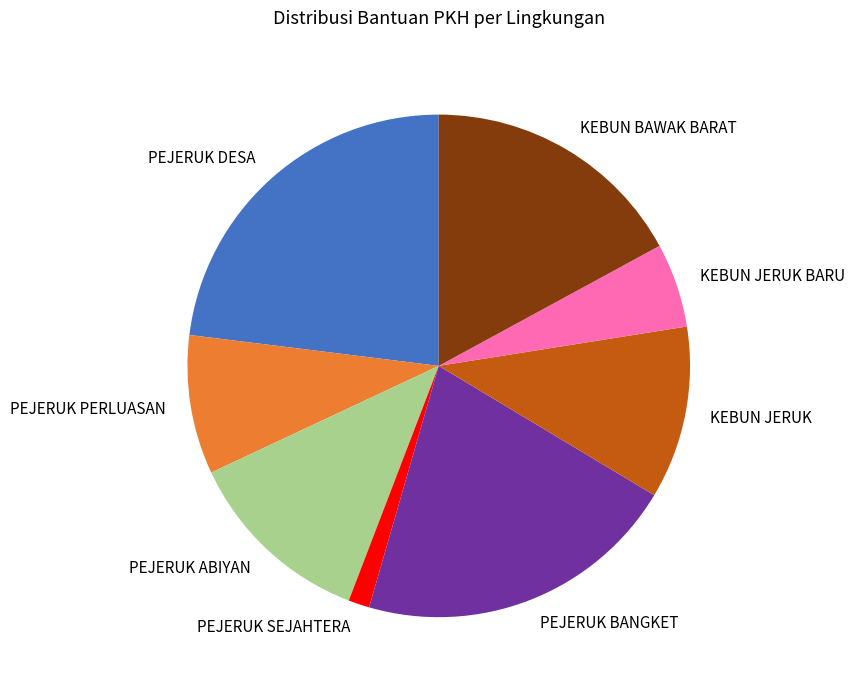

Do PEJERUK PERLUASAN and KEBUN BAWAK BARAT together represent more than half of the pie?

No